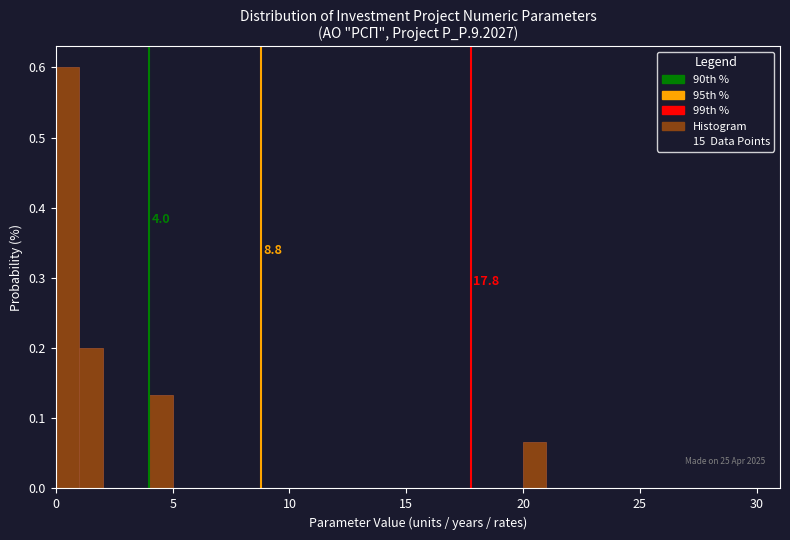

Read against the x-axis, roughly where is the centre of the tallest bar?

0.5